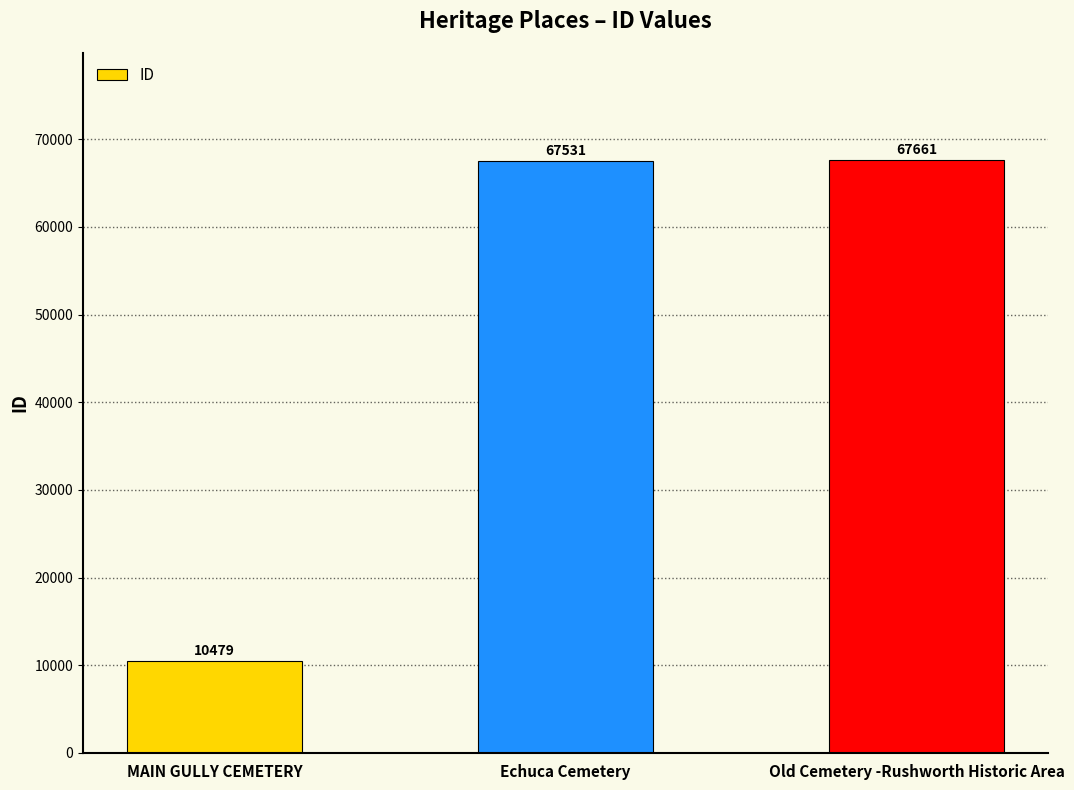

What is the change in value from Echuca Cemetery to Old Cemetery -Rushworth Historic Area?

+130